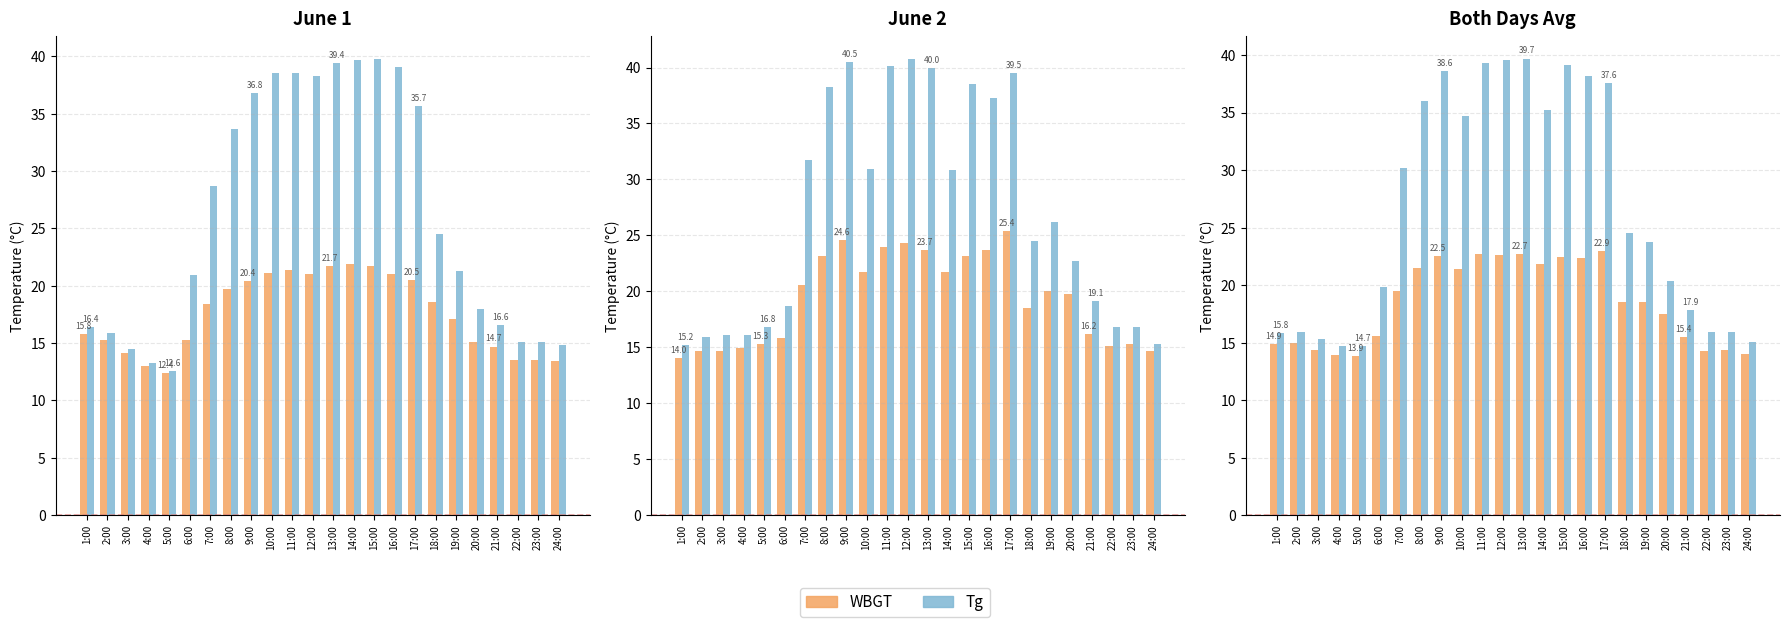

What is the value of the WBGT bar at the 11th from the left?

22.7